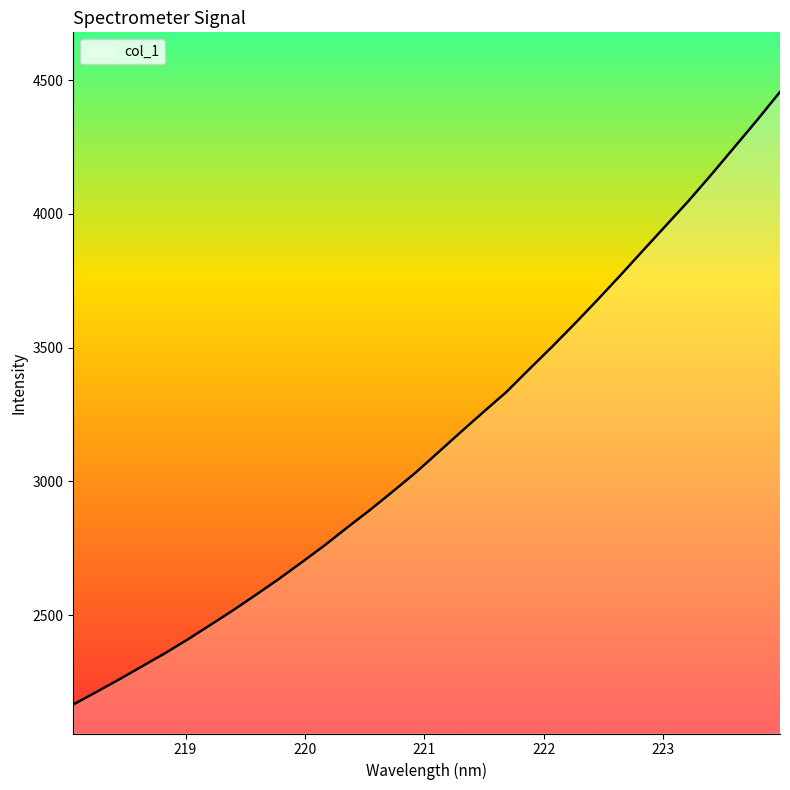

What is the minimum value shown in the chart?

2165.9